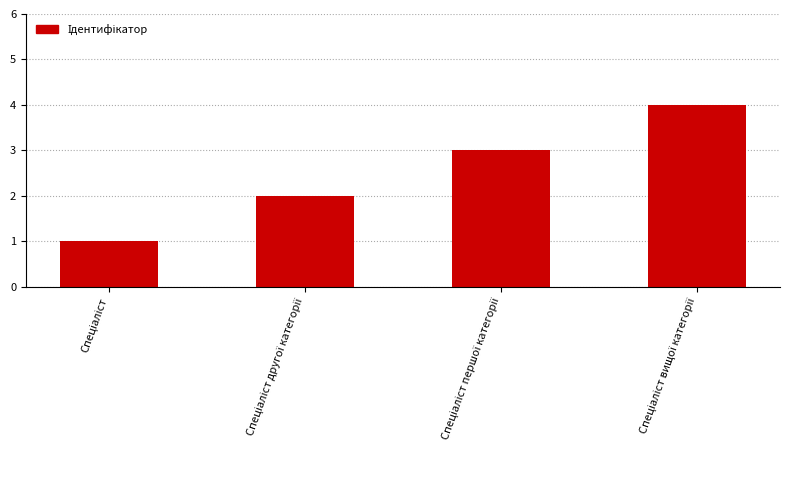

What is the sum of all values?

10